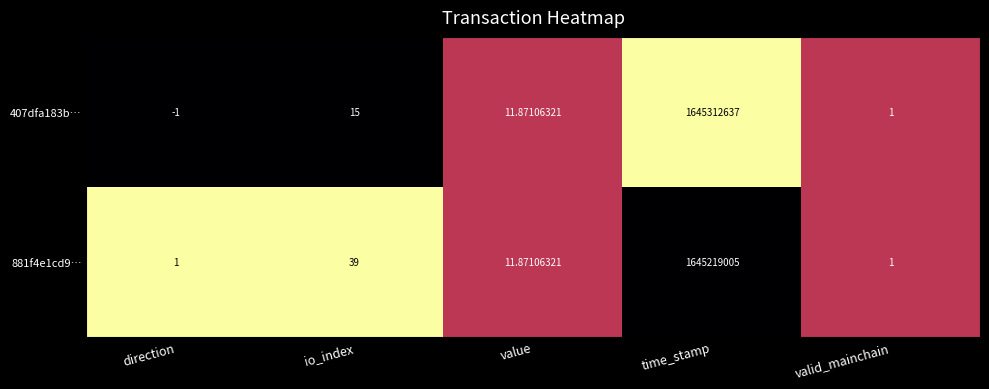

Rank the categories by 407dfa183b… value from lowest to highest.

direction, valid_mainchain, value, io_index, time_stamp